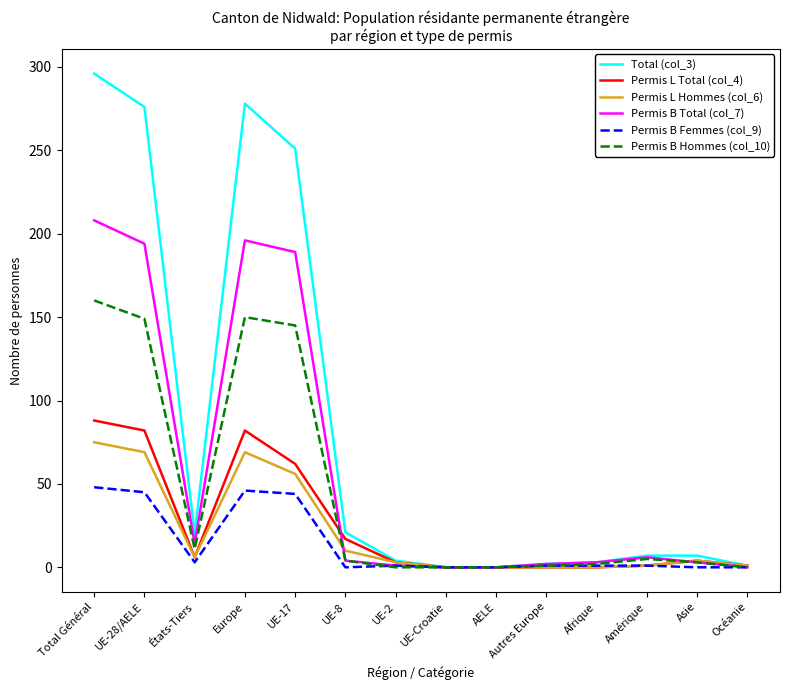

Where is the first local maximum for Permis B Total (col_7)?

Europe